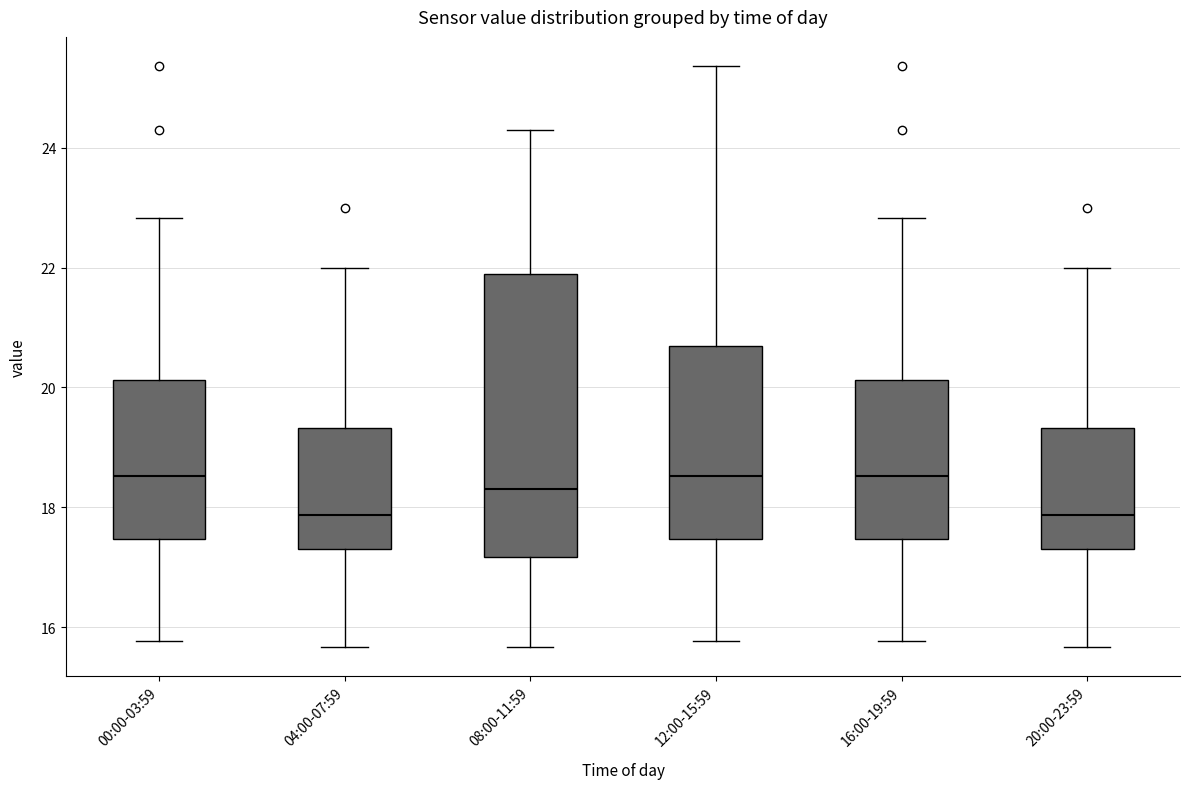

Comparing the boxes themselves (not the whiskers), which one is the tallest?

08:00-11:59